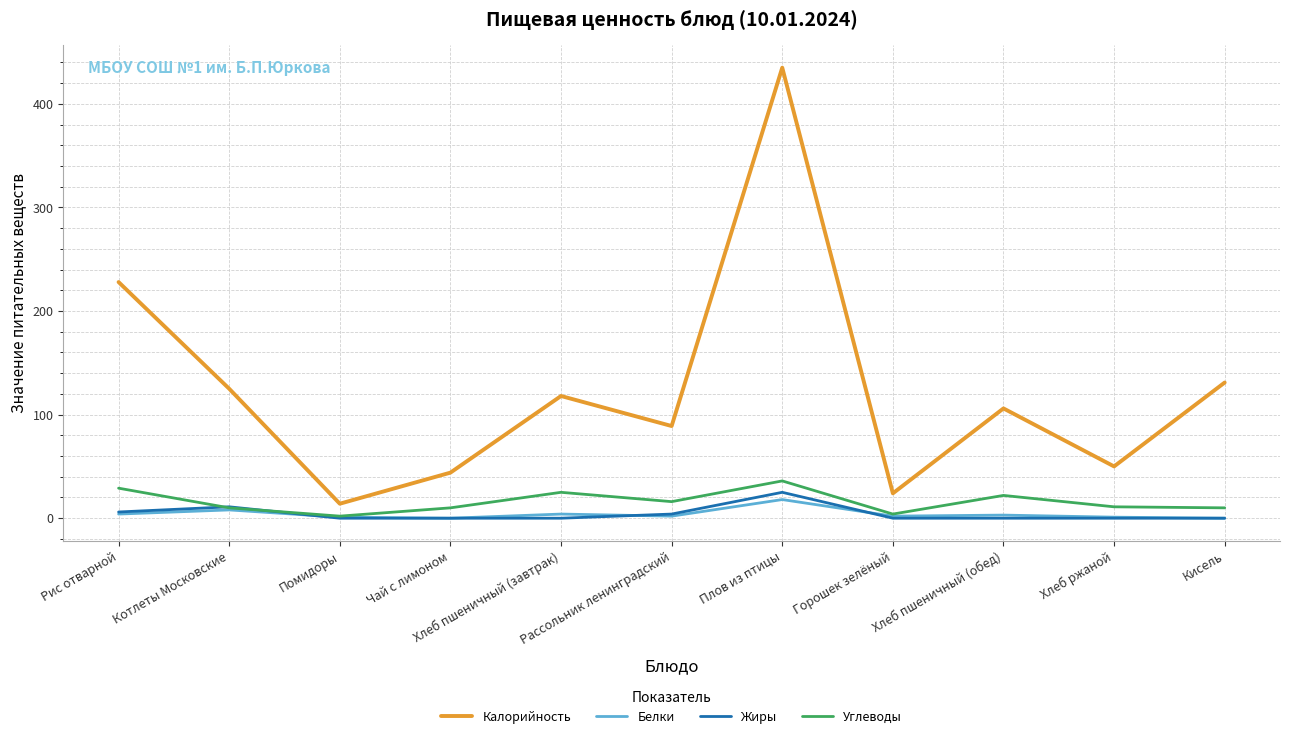

What is the lowest value of the Углеводы series?

2